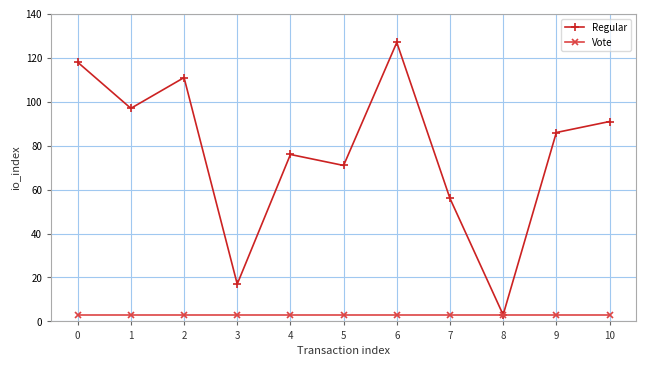

At which category is the sum across all series the highest?

6